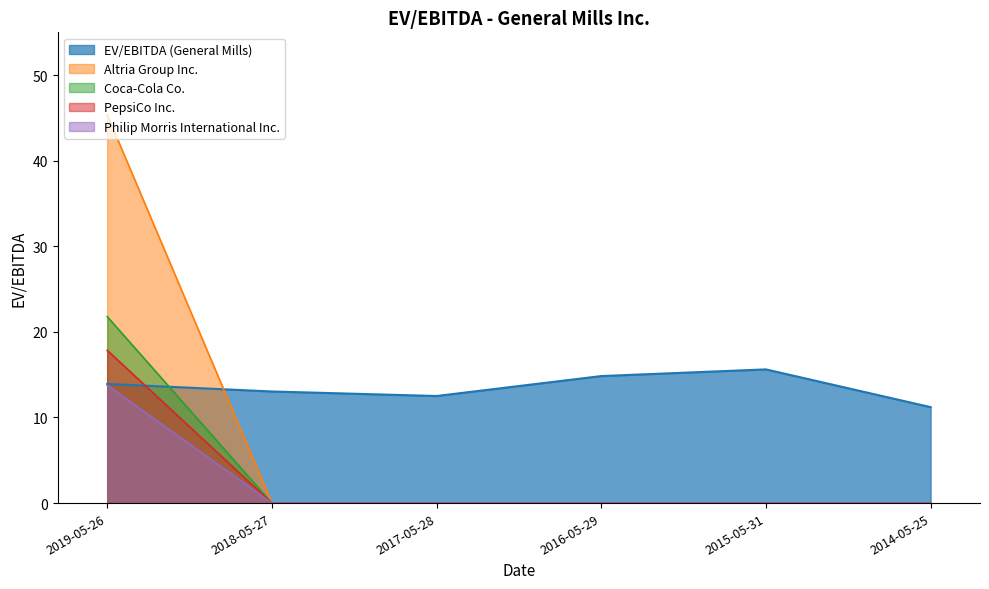

What is the value of the Philip Morris International Inc. point at the 1st from the left?

13.8